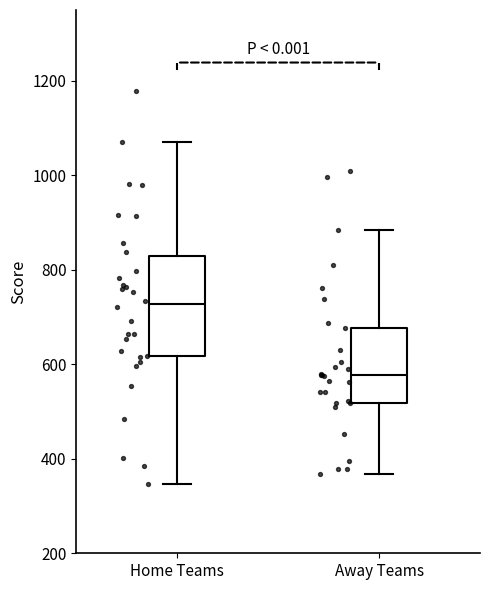

Reading left to right, transcribe this box plot: for each box, give where its median line is, the range the box spans, and where its two whiskers end, as read against the y-axis. The values are not printed on the chart, so give them approximately, as read against the axis.

Home Teams: median 720, box 620 to 820, whiskers 340 to 1080
Away Teams: median 580, box 520 to 680, whiskers 360 to 880